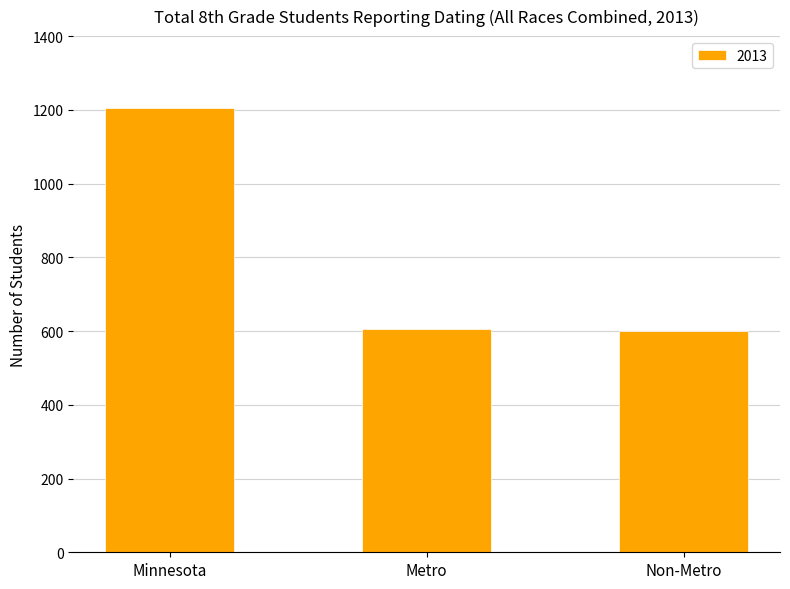

Where is the data nearest to the value 902?

Metro